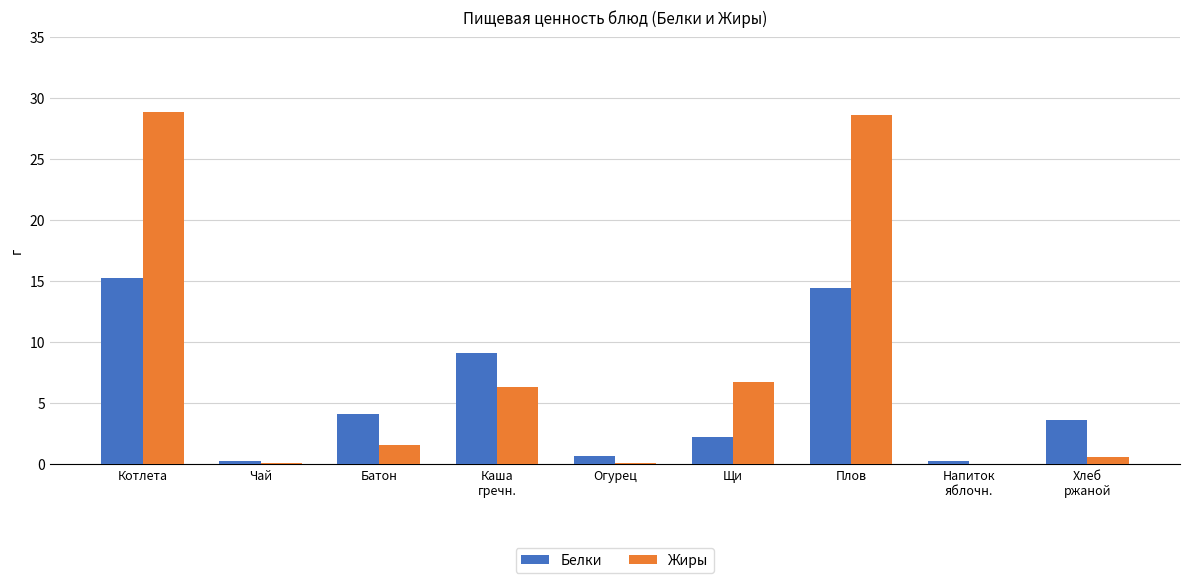

Which series changed the most between Котлета and Чай?

Жиры